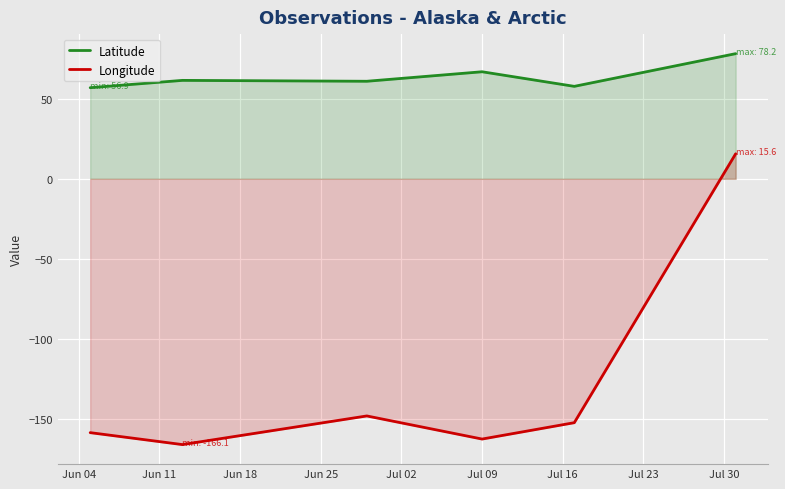

List the series in order of their peak value, lowest first.

Longitude, Latitude